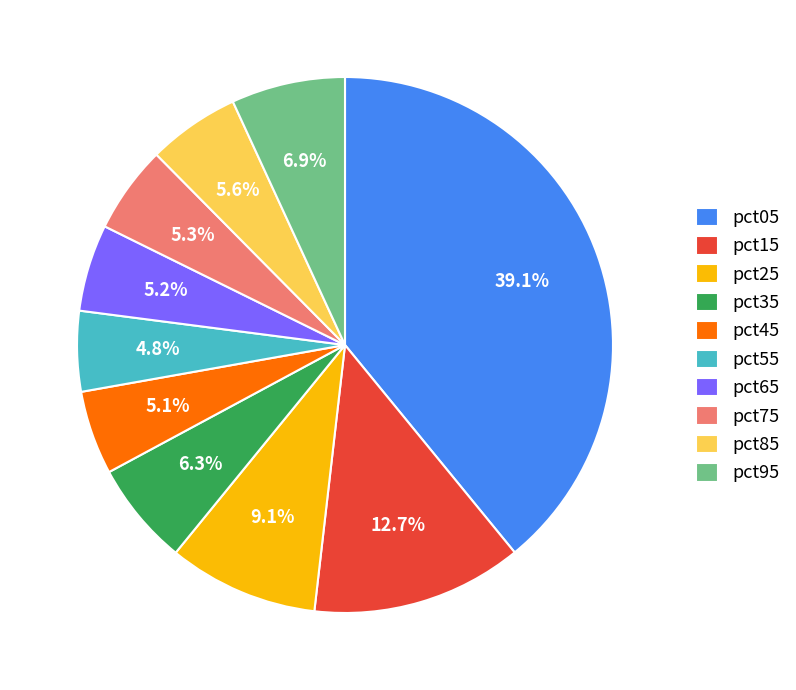

Does any single category account for the majority?

No